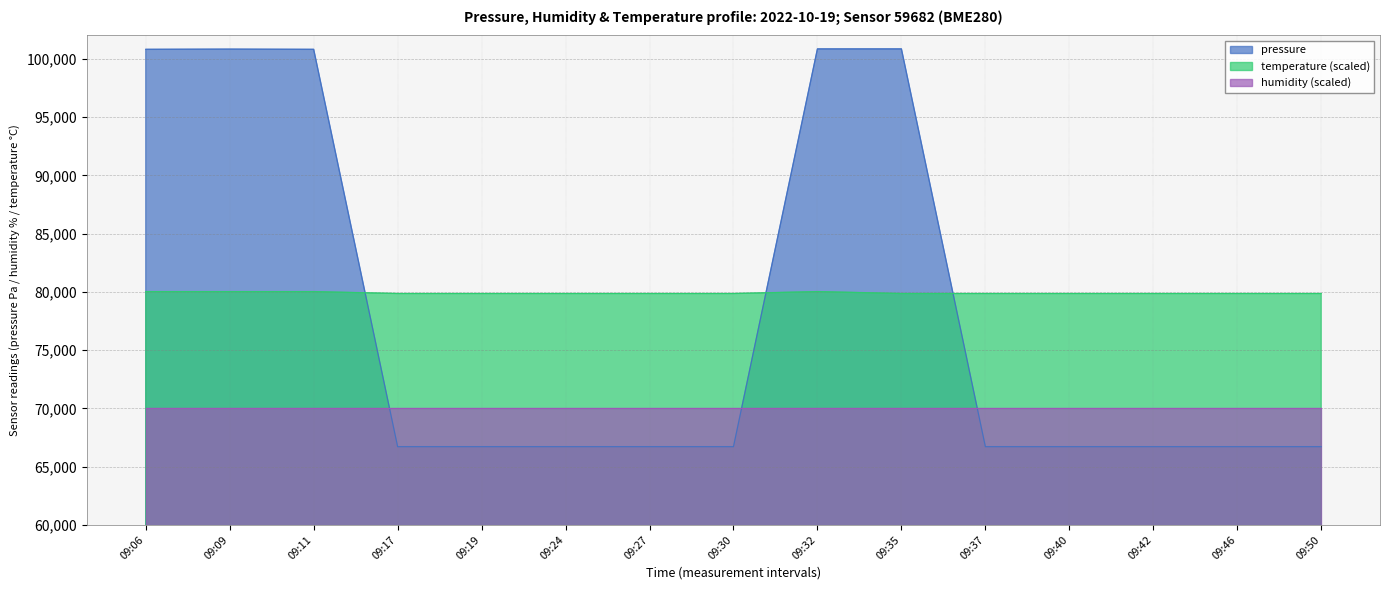

At which category is the sum across all series the highest?

09:32